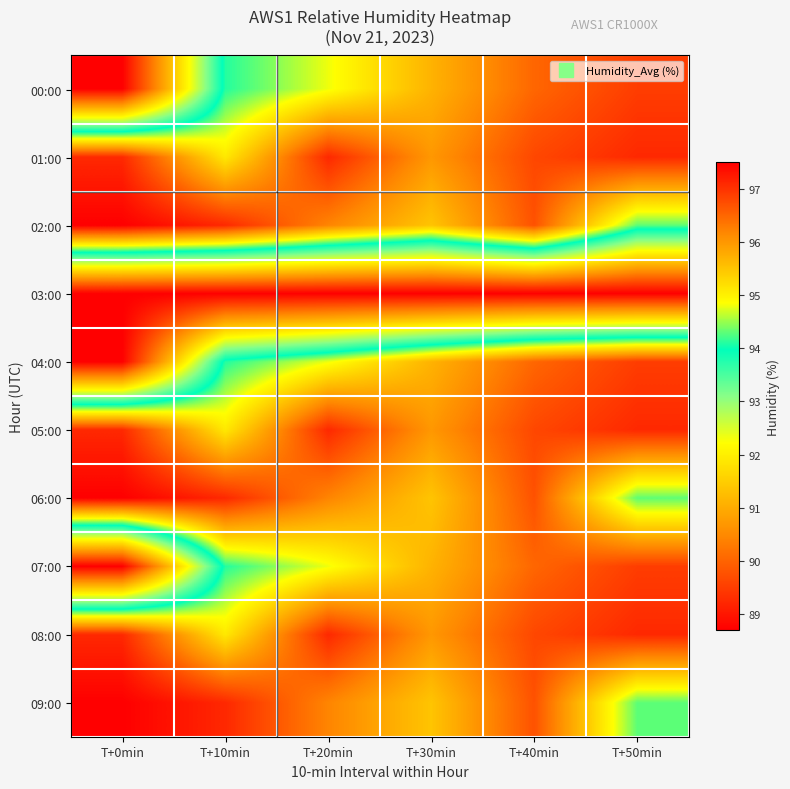

Reading left to right, transcribe all the data shown in this chart.

00:00: T+0min=88.7	T+10min=94.1	T+20min=94.8	T+30min=95.7	T+40min=96.5	T+50min=96.9
01:00: T+0min=97.1	T+10min=95.1	T+20min=97.1	T+30min=96.0	T+40min=96.8	T+50min=97.1
02:00: T+0min=97.5	T+10min=97.1	T+20min=96.2	T+30min=95.5	T+40min=96.7	T+50min=94.3
03:00: T+0min=88.7	T+10min=88.7	T+20min=88.7	T+30min=88.7	T+40min=88.7	T+50min=88.7
04:00: T+0min=88.7	T+10min=94.1	T+20min=94.8	T+30min=95.7	T+40min=96.5	T+50min=96.9
05:00: T+0min=97.1	T+10min=95.1	T+20min=97.1	T+30min=96.0	T+40min=96.8	T+50min=97.1
06:00: T+0min=97.5	T+10min=97.1	T+20min=96.2	T+30min=95.5	T+40min=96.7	T+50min=94.3
07:00: T+0min=88.7	T+10min=94.1	T+20min=94.8	T+30min=95.7	T+40min=96.5	T+50min=96.9
08:00: T+0min=97.1	T+10min=95.1	T+20min=97.1	T+30min=96.0	T+40min=96.8	T+50min=97.1
09:00: T+0min=97.5	T+10min=97.1	T+20min=96.2	T+30min=95.5	T+40min=96.7	T+50min=94.3